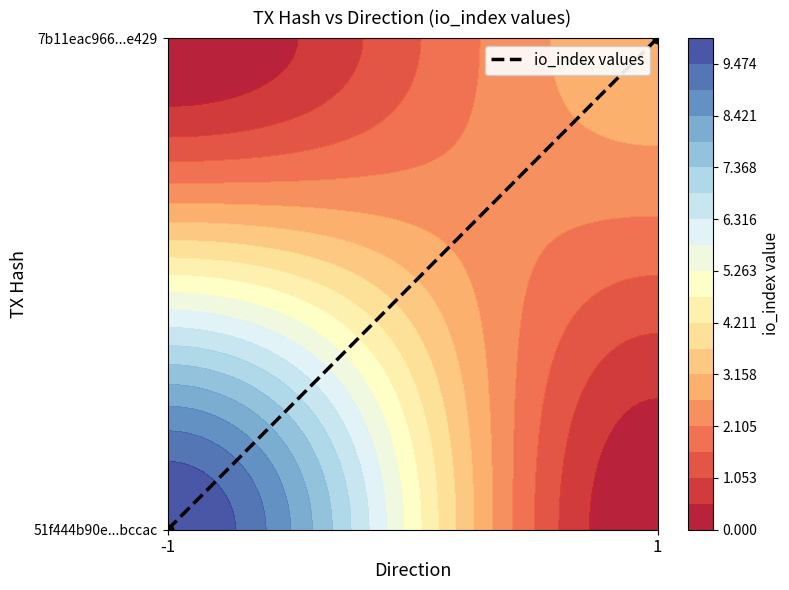

Reading left to right, extract all data points from this chart.

-1=0	1=1